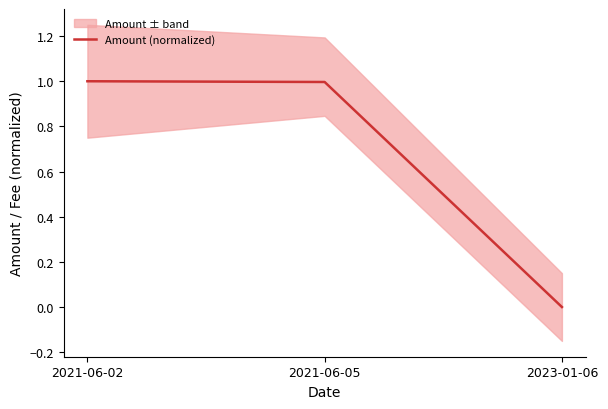

Approximately how many times larger is the value at 2021-06-05 compared to 2021-06-02?

1.0